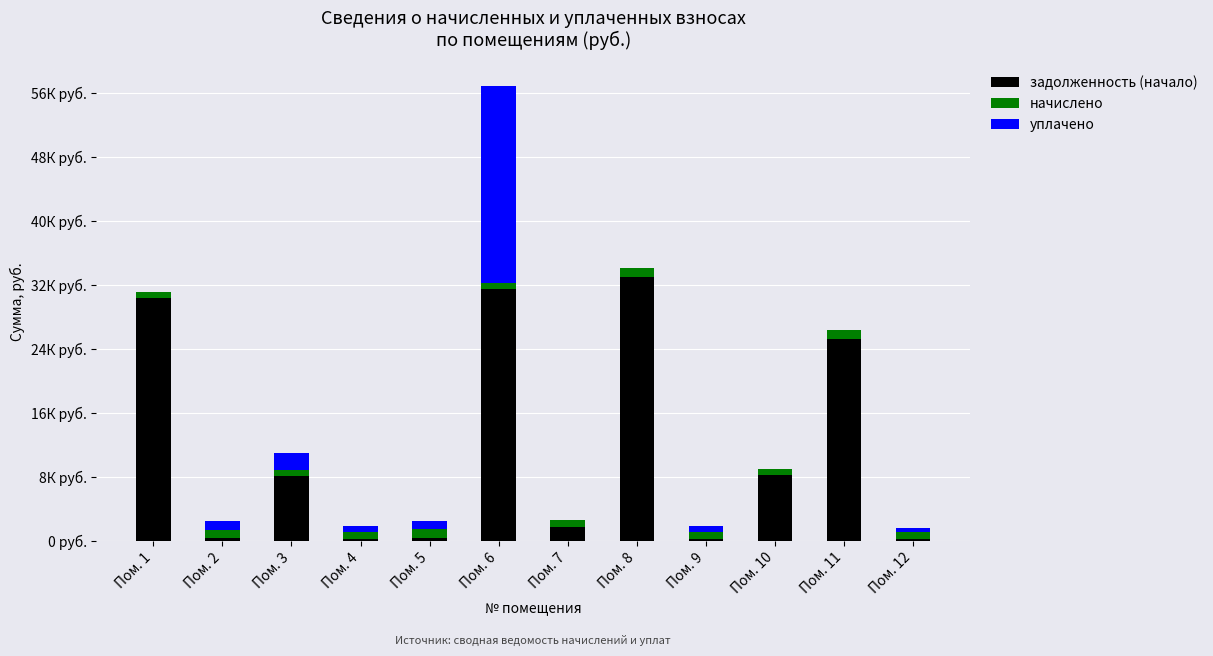

Does the chart contain stacked bars?

Yes